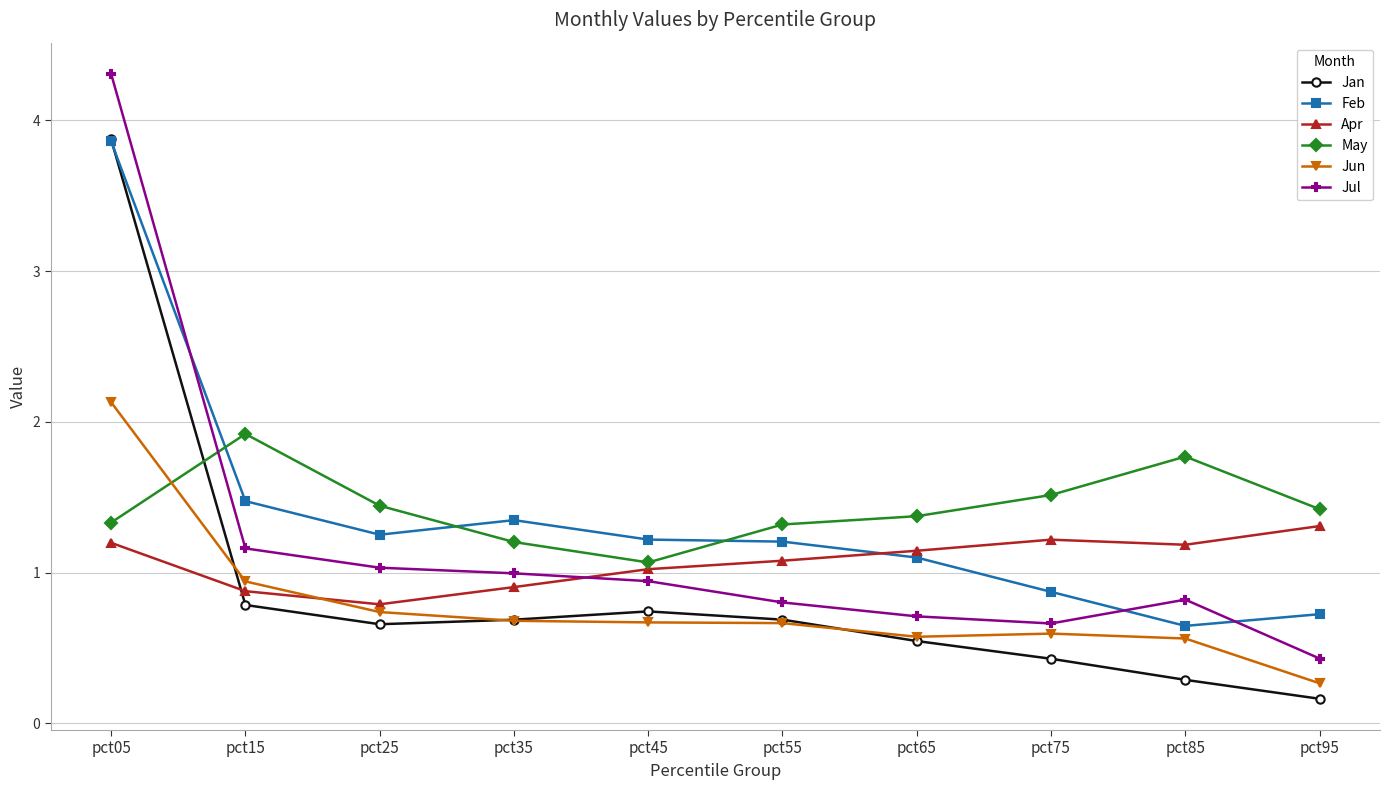

The Apr series shows 1.5 at pct45. True or false?

False